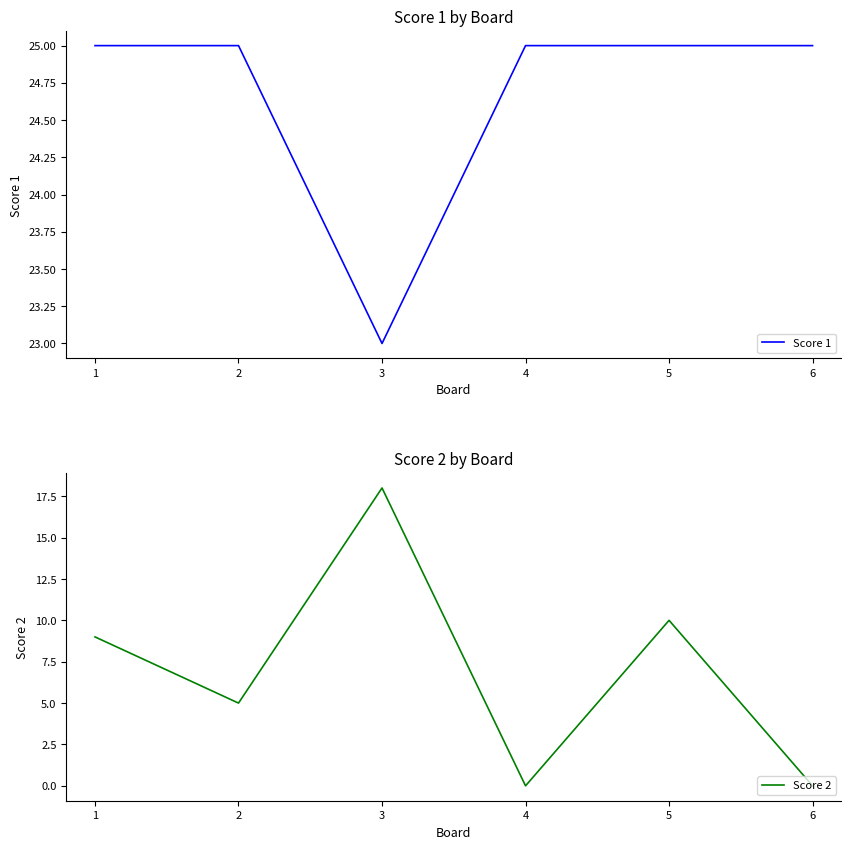

True or false: Score 1 has a value of 25 at 1.

True